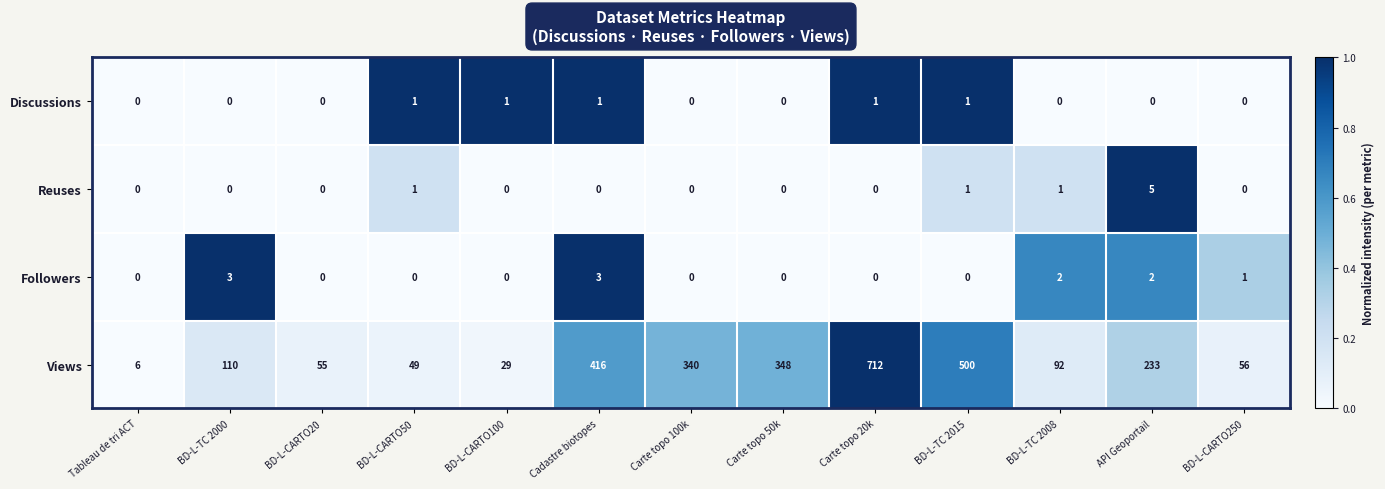

Which series has the largest range (max minus min)?

Views